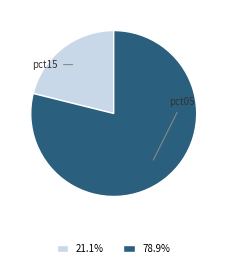

Does any single category account for the majority?

Yes